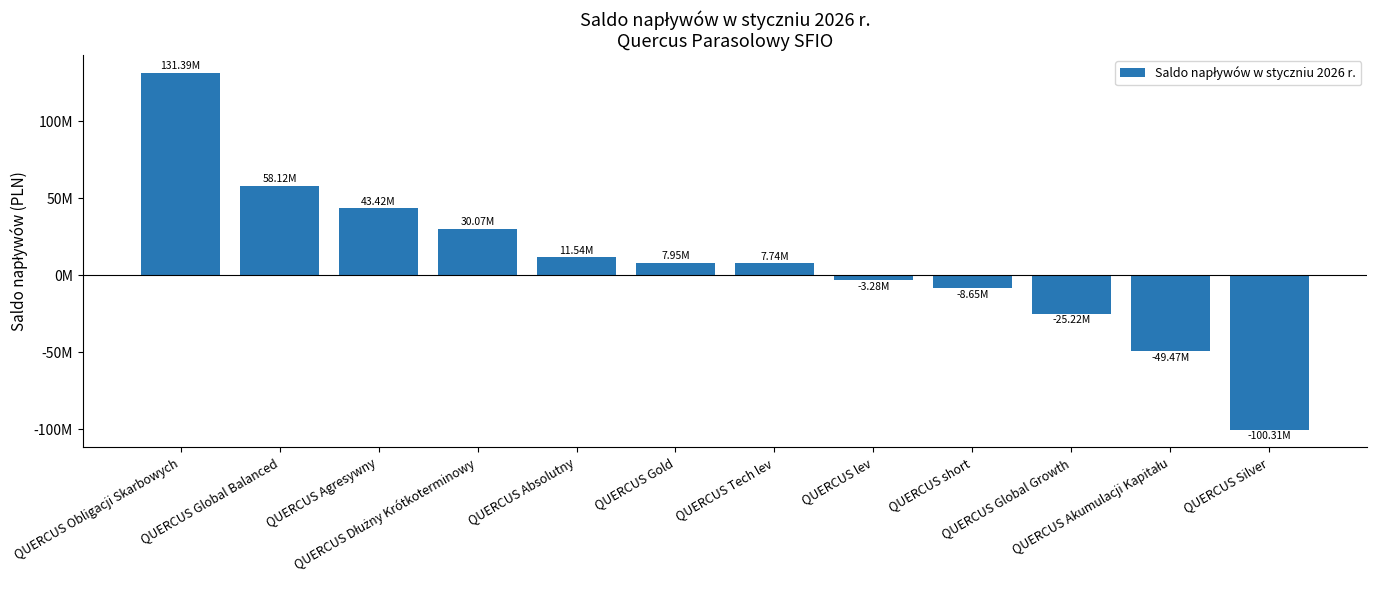

Does the chart contain any negative values?

Yes